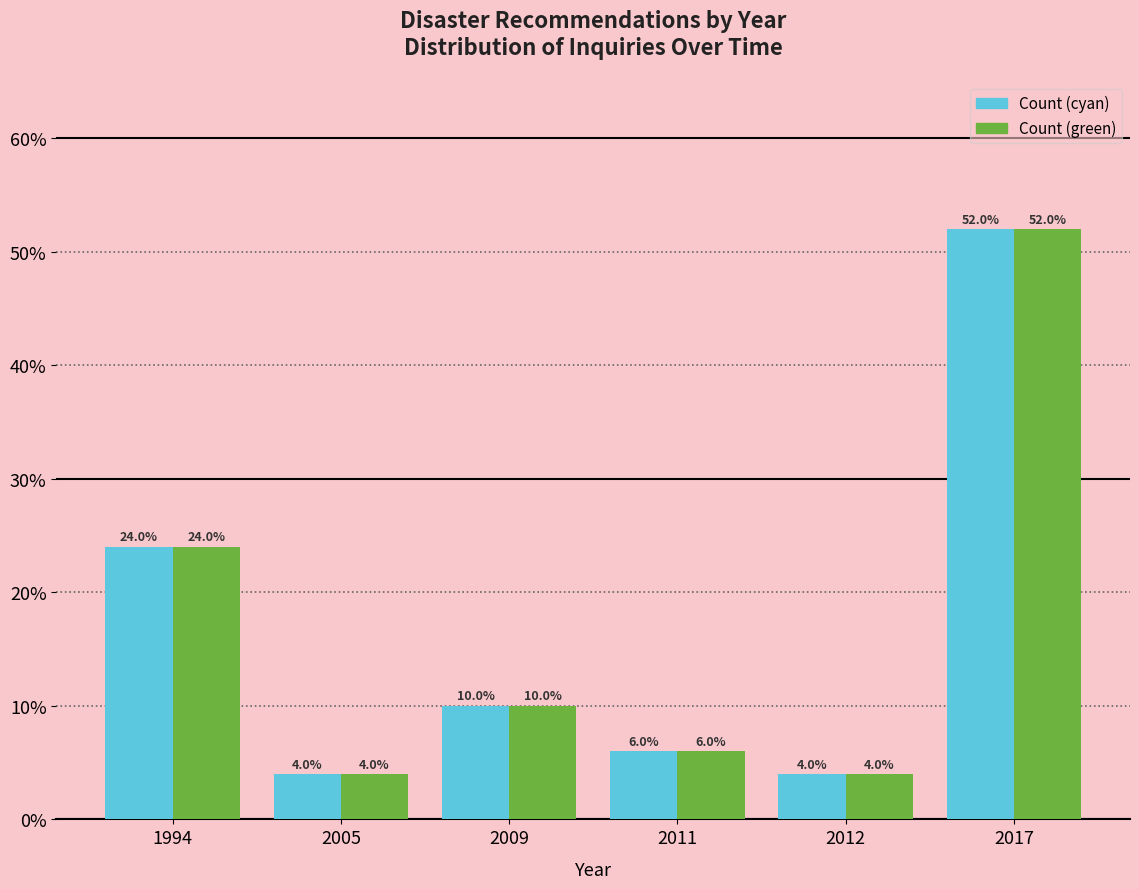

Reading left to right, what are all the values shown in this chart?

Count (cyan): 1994=24	2005=4	2009=10	2011=6	2012=4	2017=52
Count (green): 1994=24	2005=4	2009=10	2011=6	2012=4	2017=52